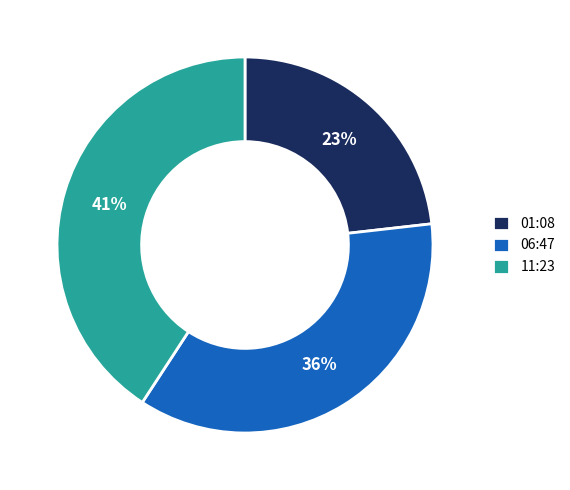

Approximately how many times larger is the value at 06:47 compared to 11:23?

0.9